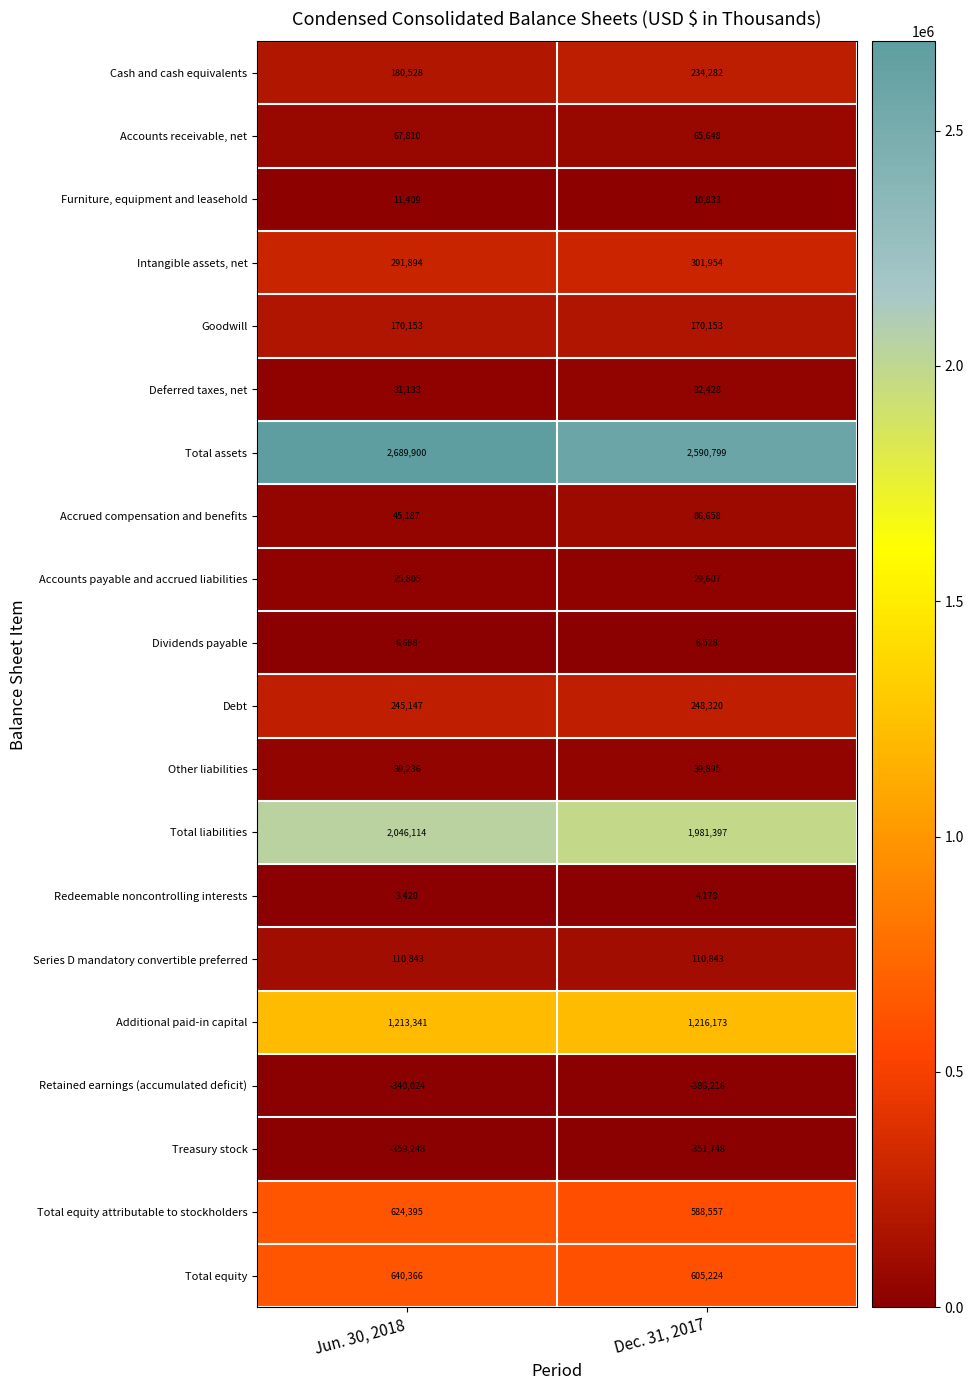

How many series are shown in this chart?

20